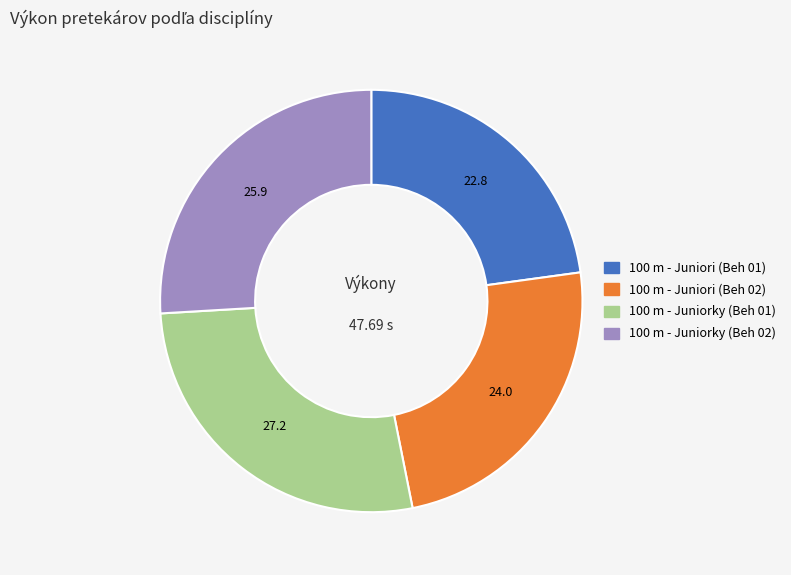

Is there a majority slice in this chart?

No